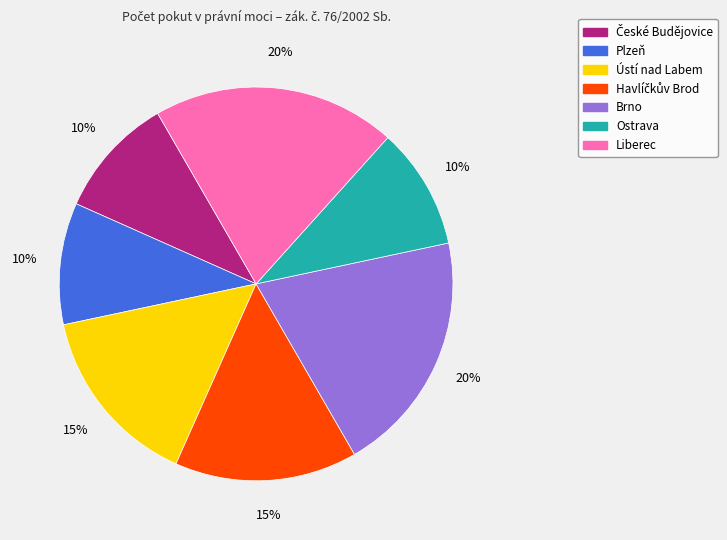

Is it true that Liberec is 30% of the pie?

False